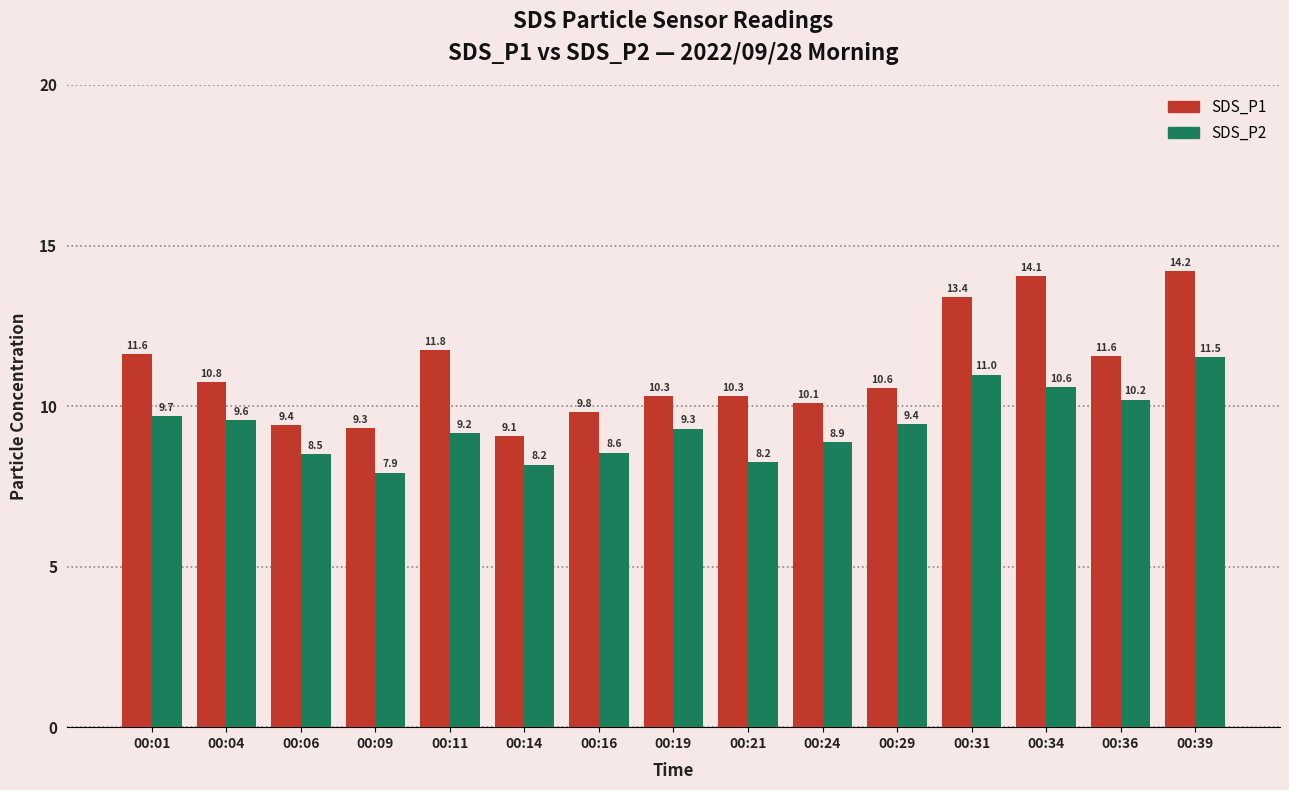

List the series in order of their peak value, highest first.

SDS_P1, SDS_P2